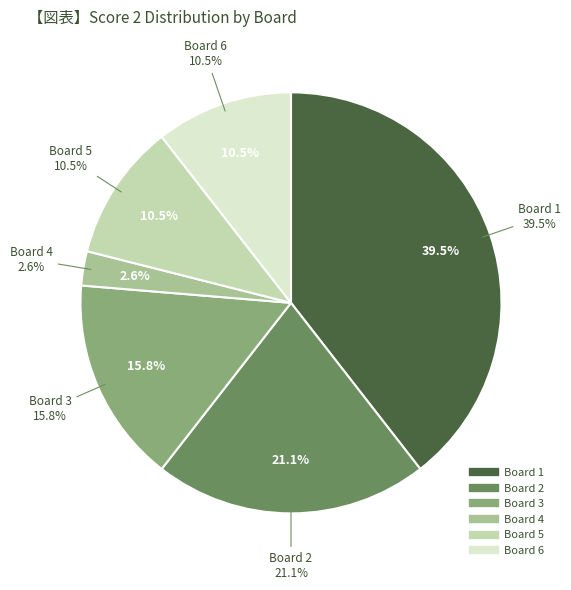

To the nearest percent, what is the combined percentage of Board 5 and Board 2?

32%